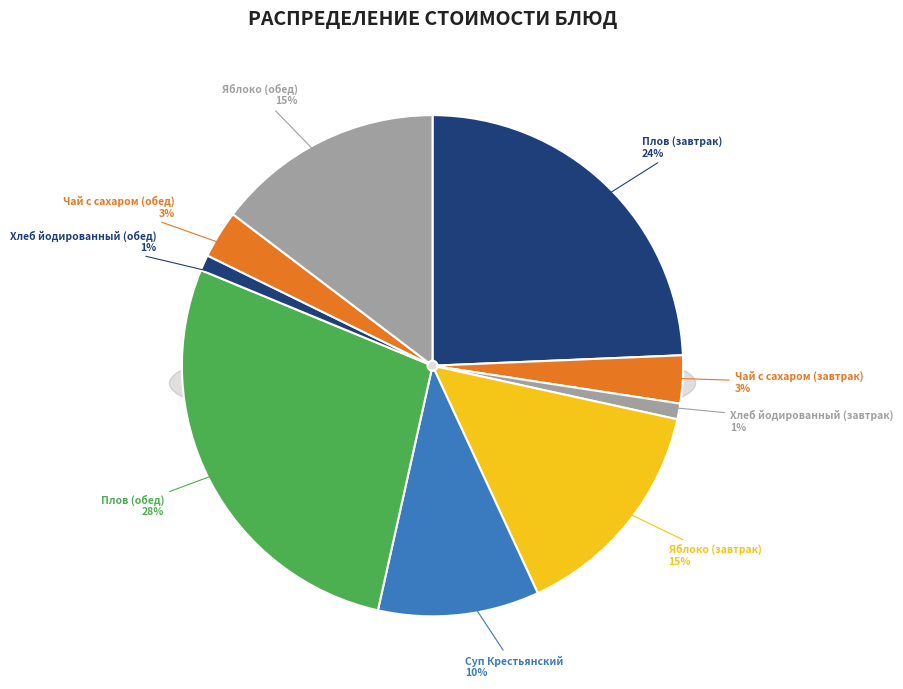

Which category has the smallest portion of the pie?

Хлеб йодированный (завтрак)